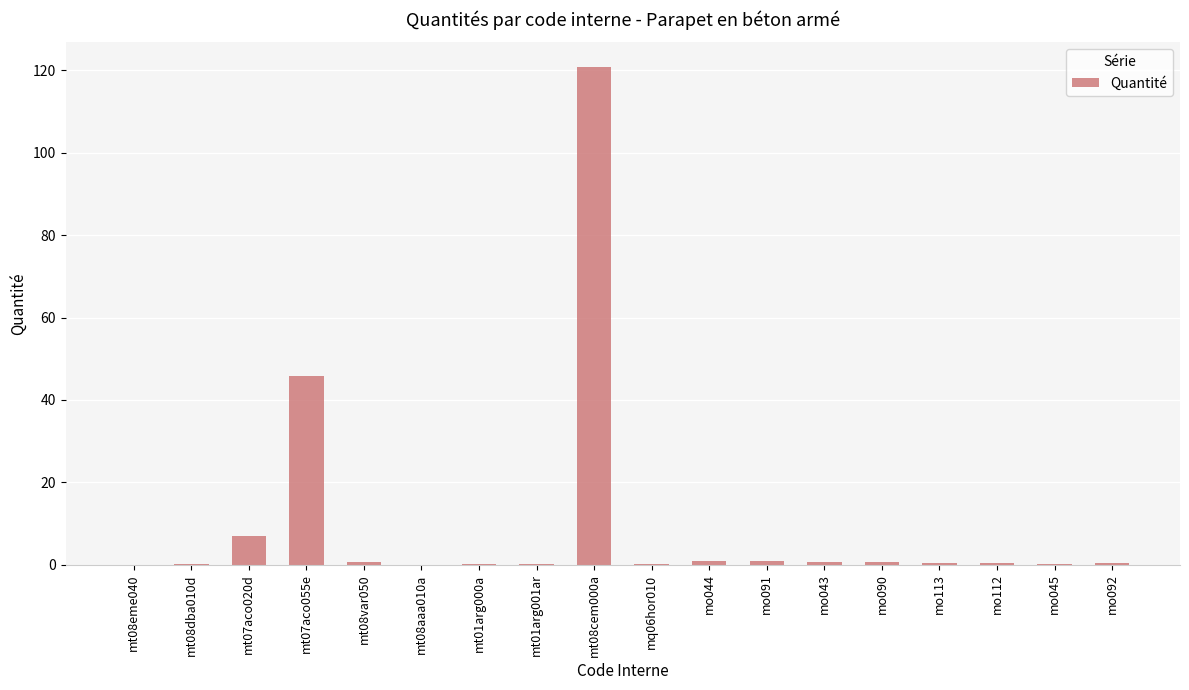

What is the sum of all values?

179.2